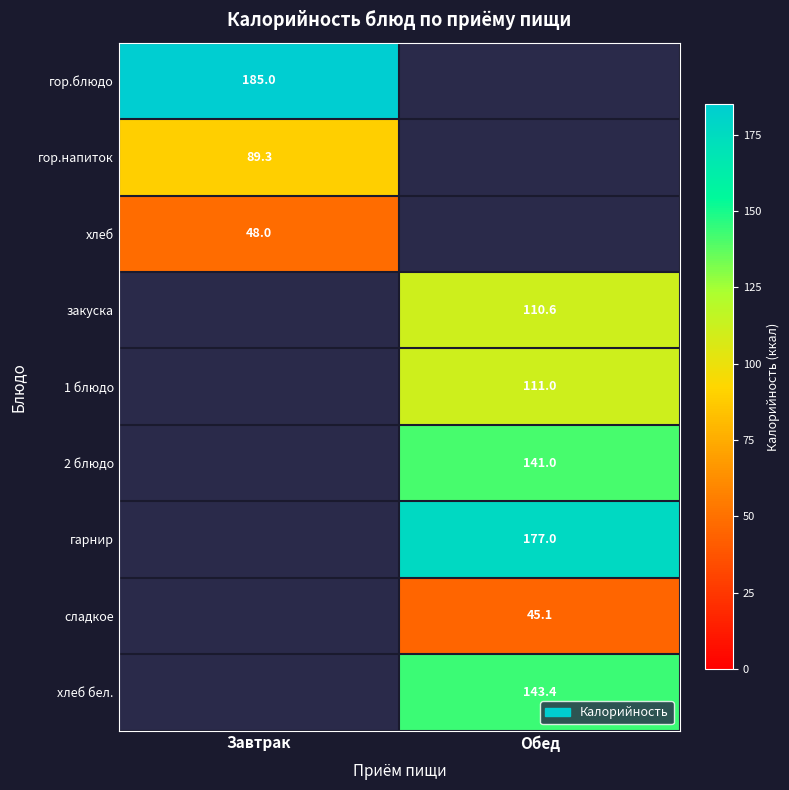

True or false: 2 блюдо has a value of 32.0 at Обед.

False